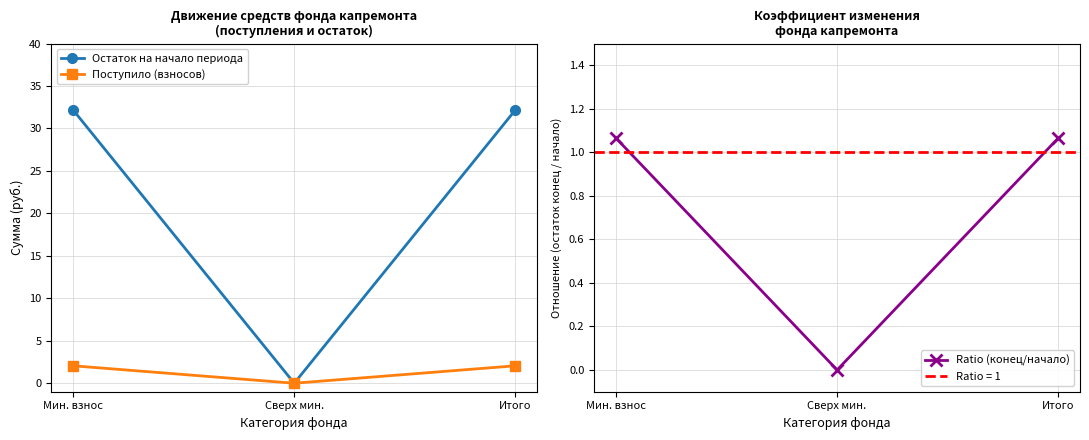

Reading left to right, extract all data points from this chart.

Остаток на начало периода: Мин. взнос=32.1	Сверх мин.=0.0	Итого=32.1
Поступило (взносов): Мин. взнос=2.0	Сверх мин.=0.0	Итого=2.0
Ratio (конец/начало): Мин. взнос=1.1	Сверх мин.=0.0	Итого=1.1